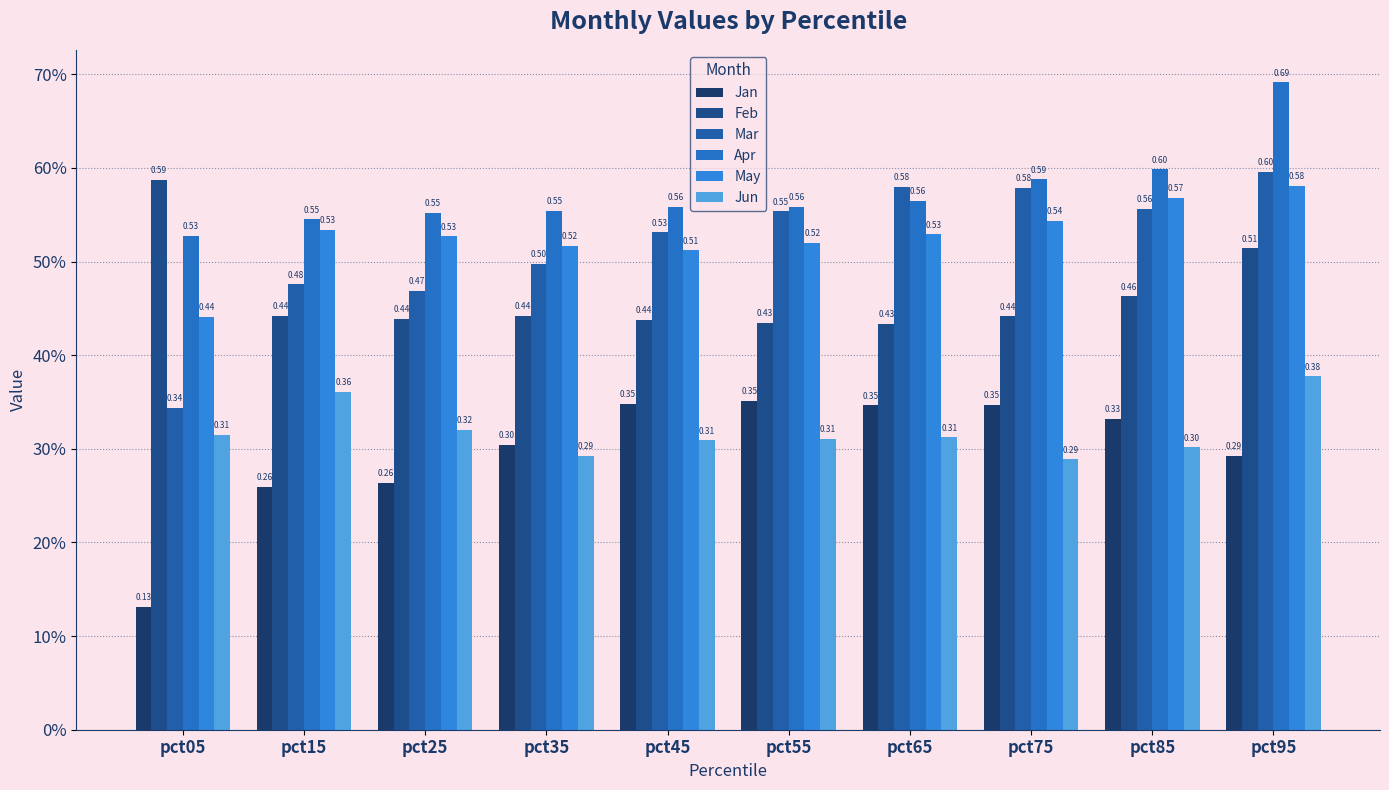

The value of Apr at pct65 is 0.6. True or false?

True